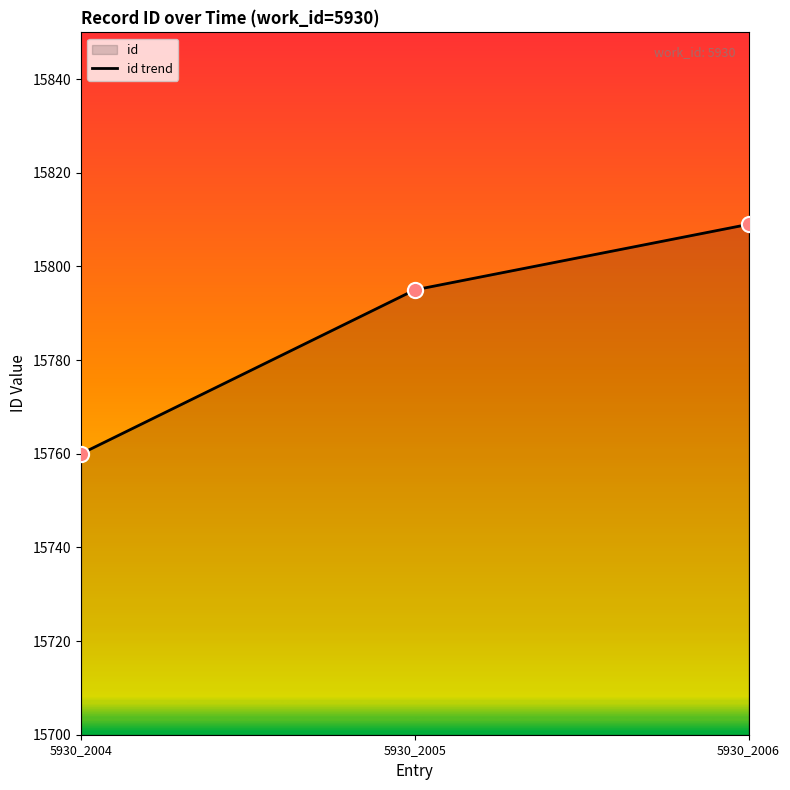

What is the change in value from 5930_2005 to 5930_2006?

+14